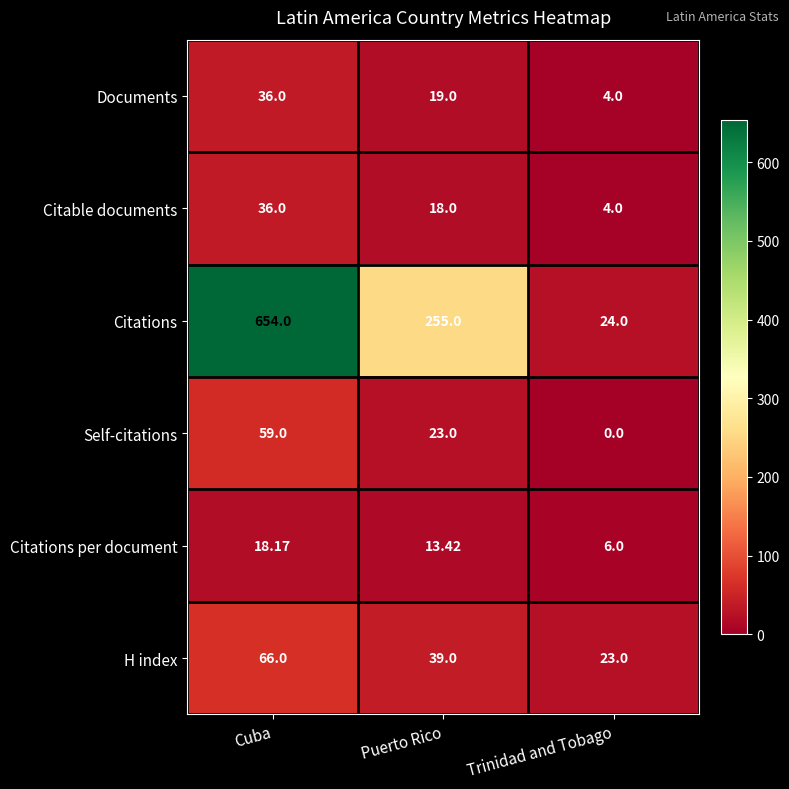

Which series changed the most between Cuba and Trinidad and Tobago?

Citations